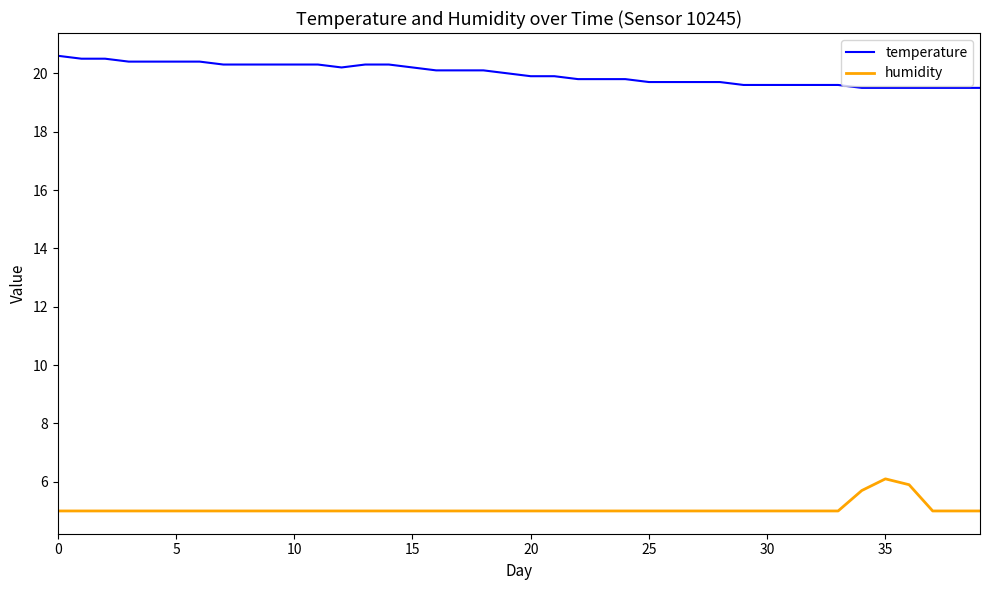

True or false: humidity and temperature cross at least once.

False